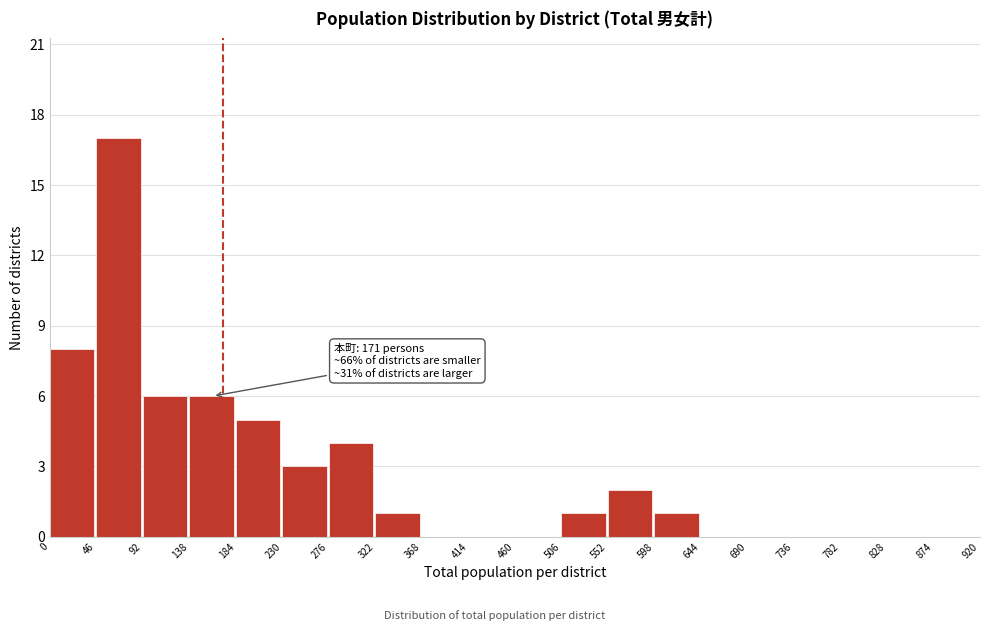

Over which range of the x-axis is the bar tallest?

46 to 92